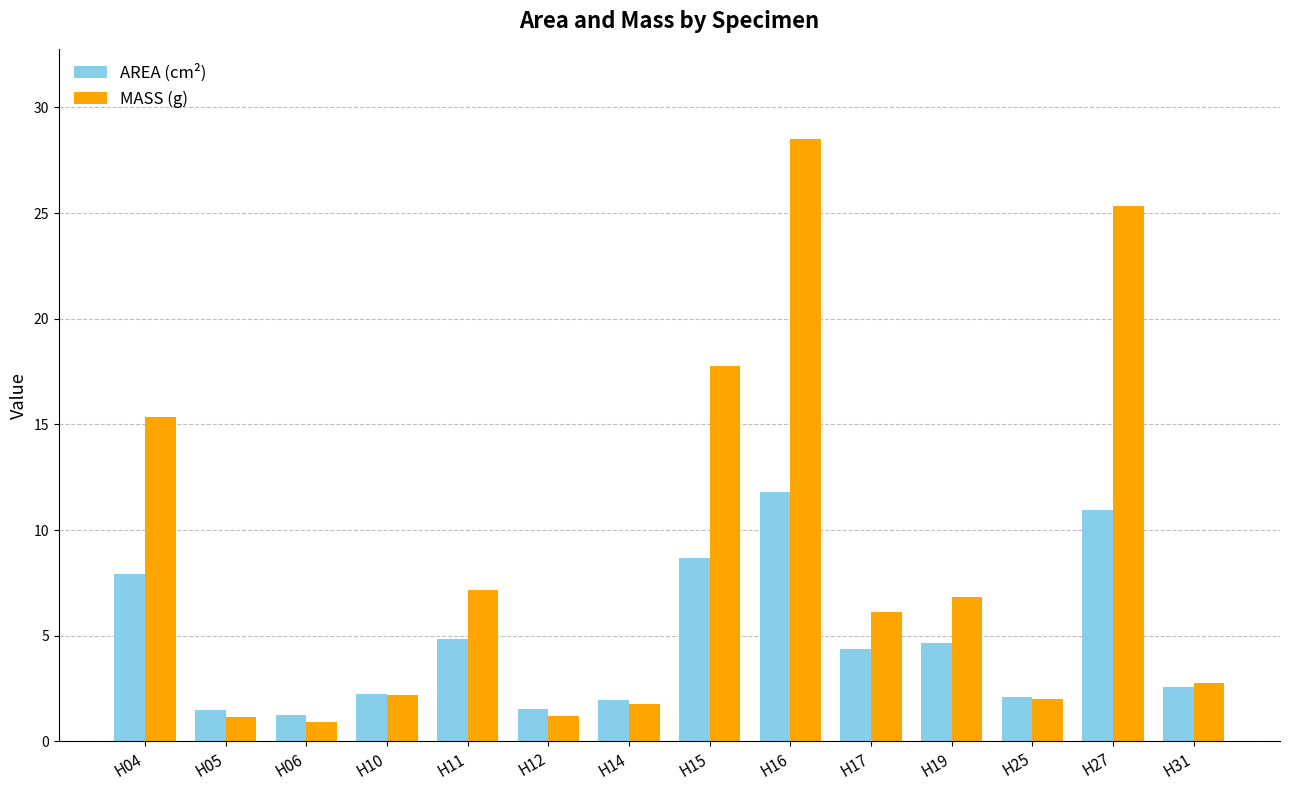

The MASS (g) series shows 1.2 at H05. True or false?

True